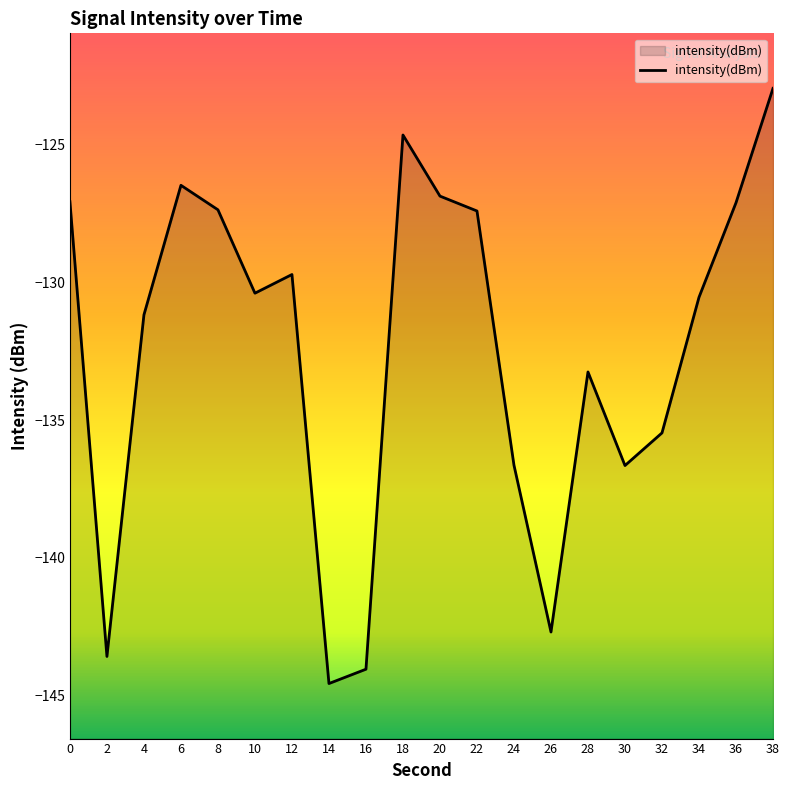

Is it true that the value at 38 is -122.9?

True